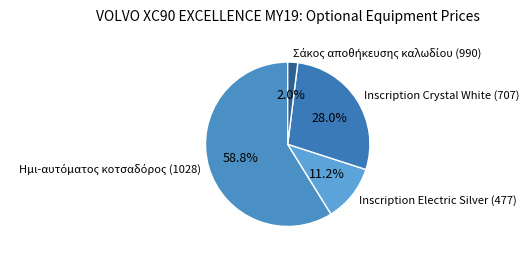

What percentage is NOT represented by Inscription Crystal White (707)?

72.0%